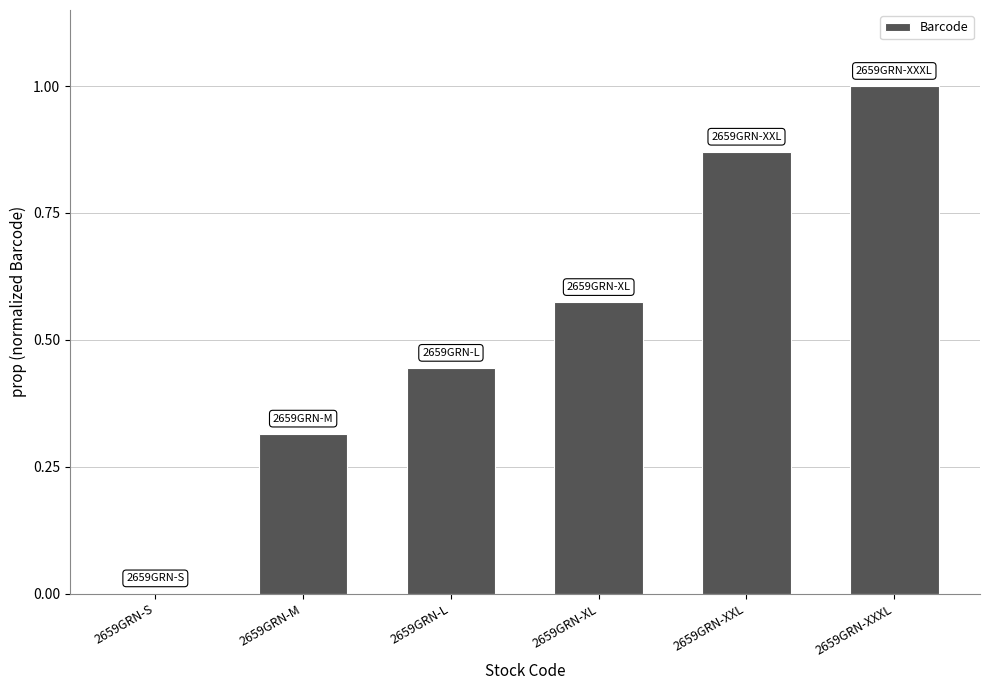

True or false: the data shows 0.5 at 2659GRN-M.

False